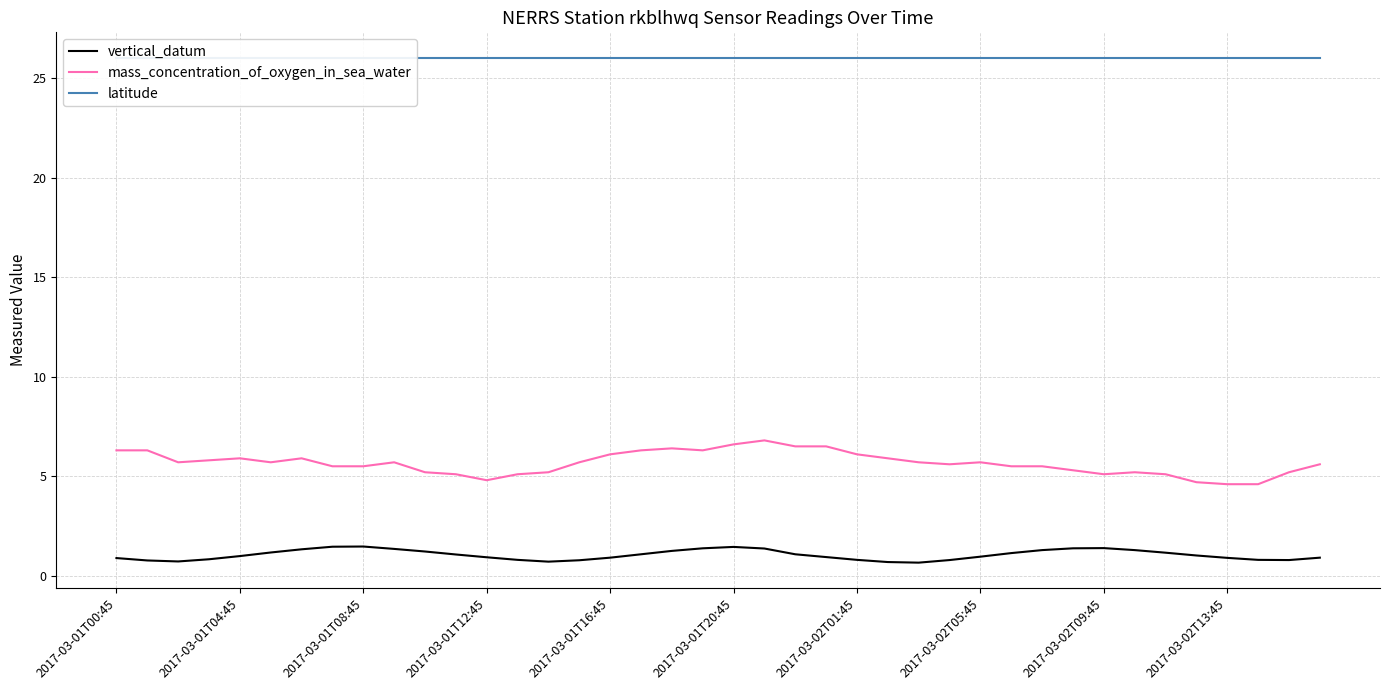

True or false: mass_concentration_of_oxygen_in_sea_water and vertical_datum intersect in this chart.

False